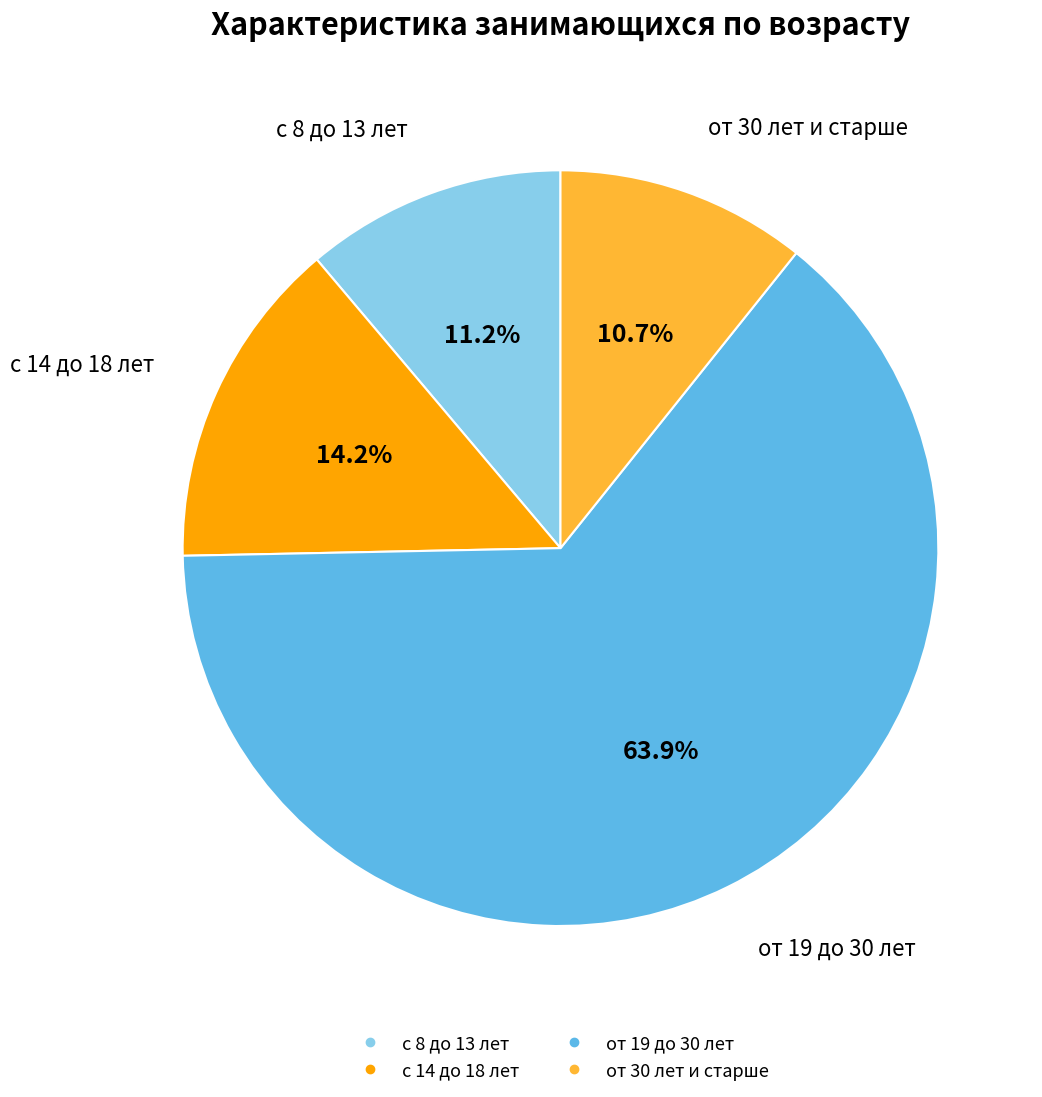

The с 14 до 18 лет slice represents 14% of the pie. True or false?

True